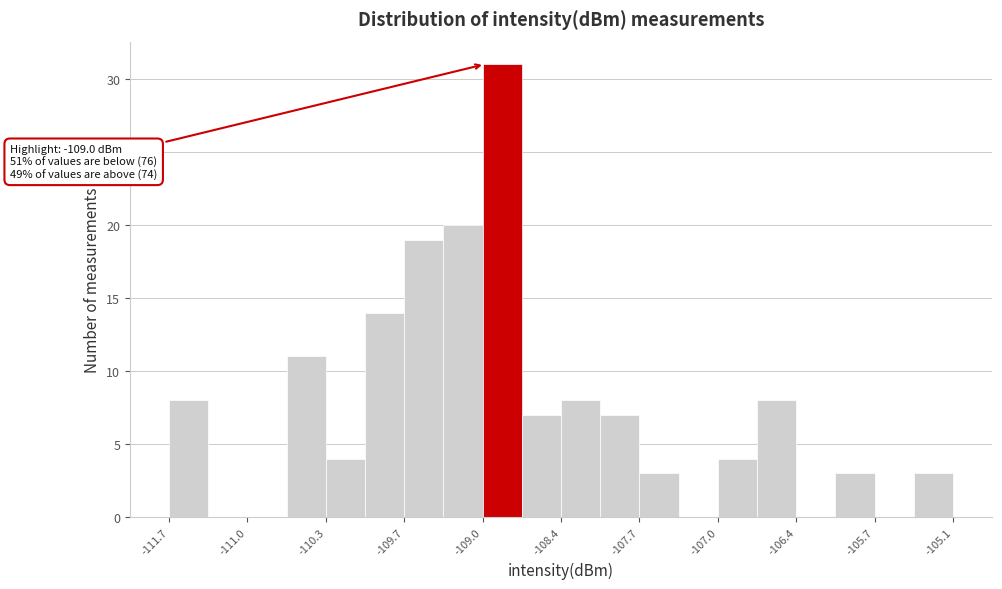

Read against the x-axis, roughly where is the centre of the tallest bar?

-108.9